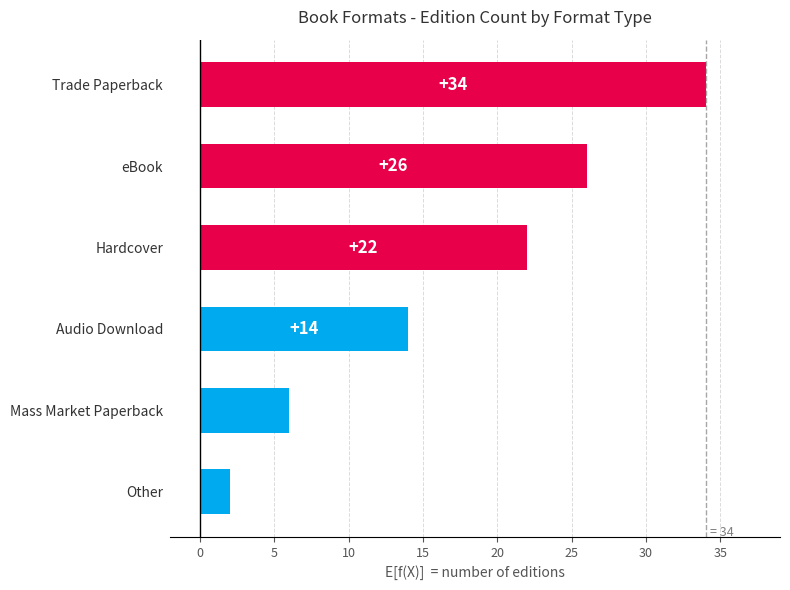

Does the chart contain any negative values?

No